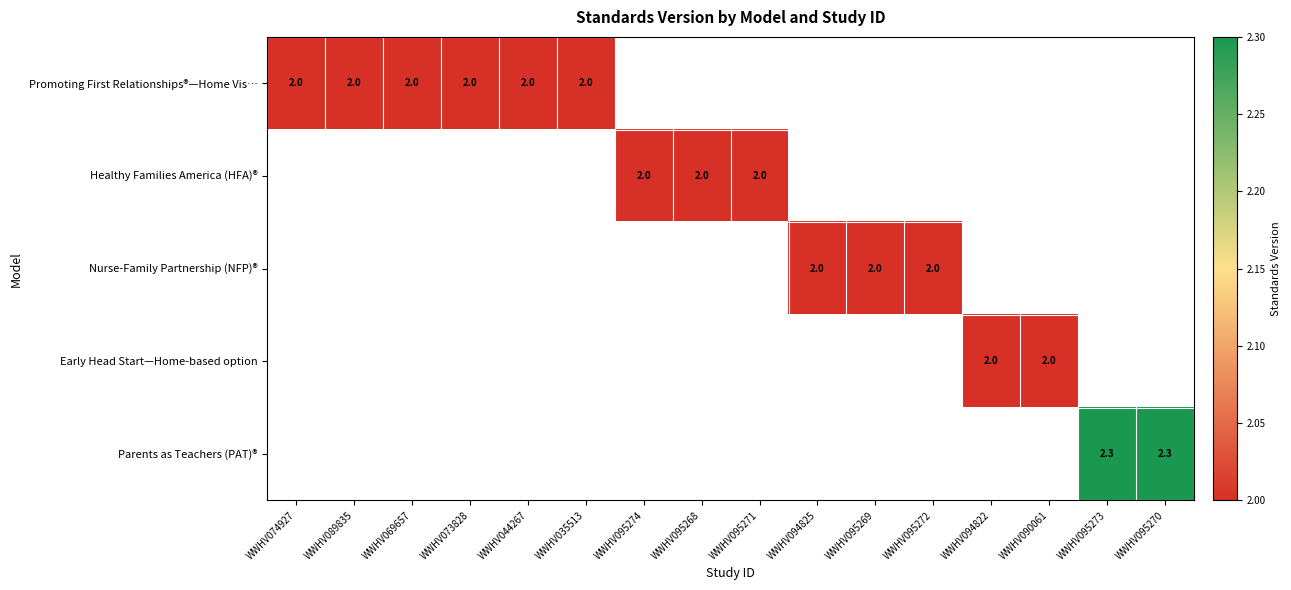

What is the greatest value displayed?

2.3